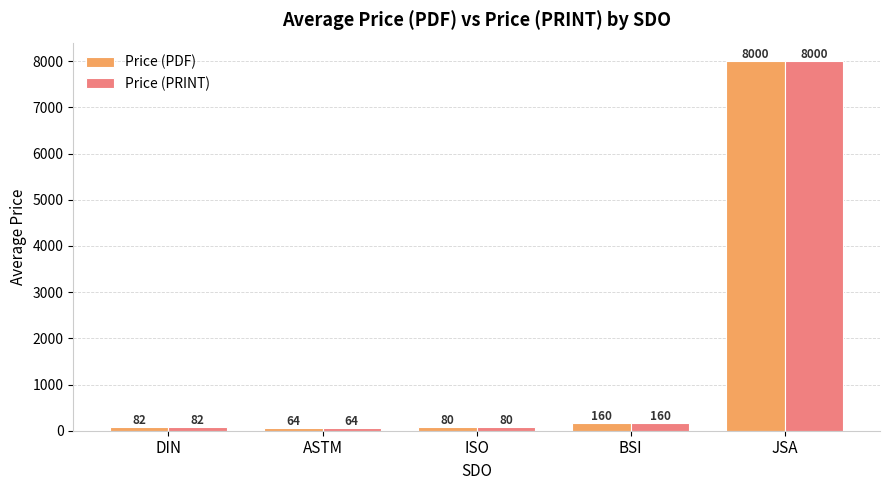

Are the bars horizontal?

No